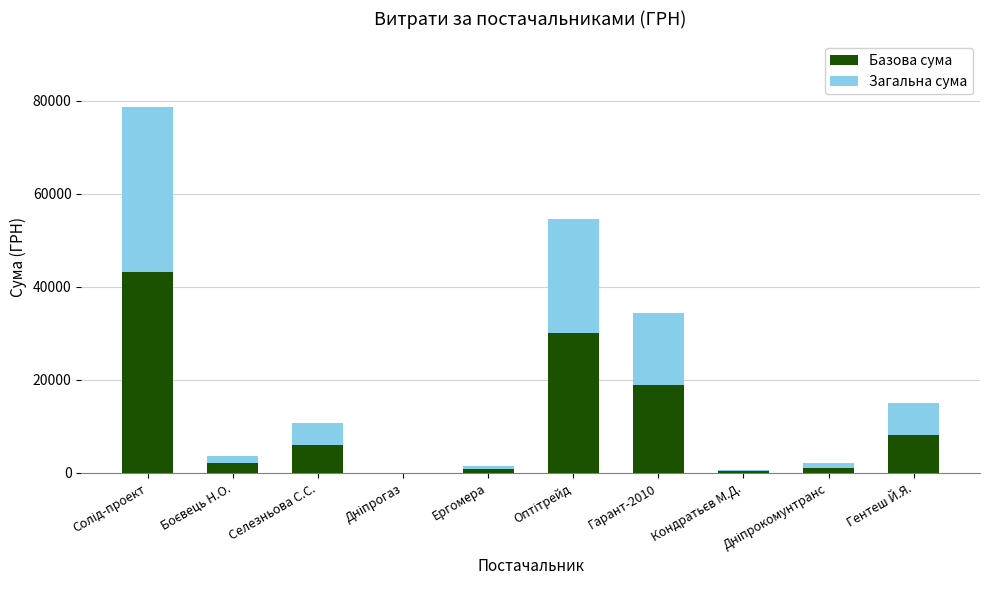

The value of Базова сума at Гентеш Й.Я. is 14758.4. True or false?

False